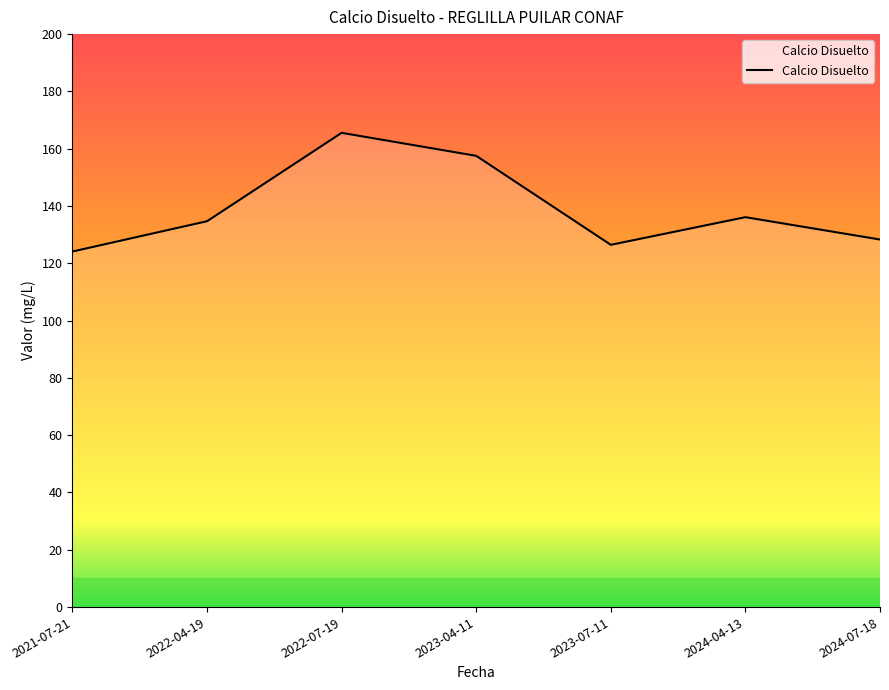

What value does the data have at 2022-04-19?

134.7